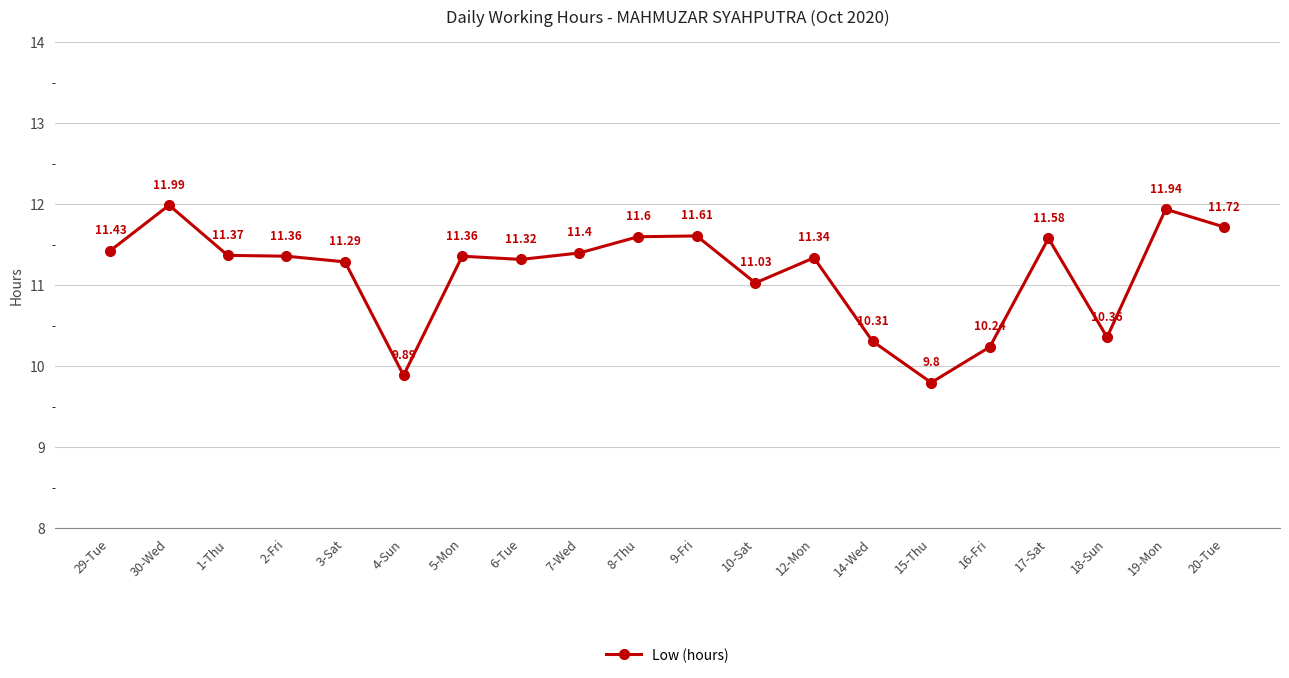

The value at 6-Tue is 16.6. True or false?

False